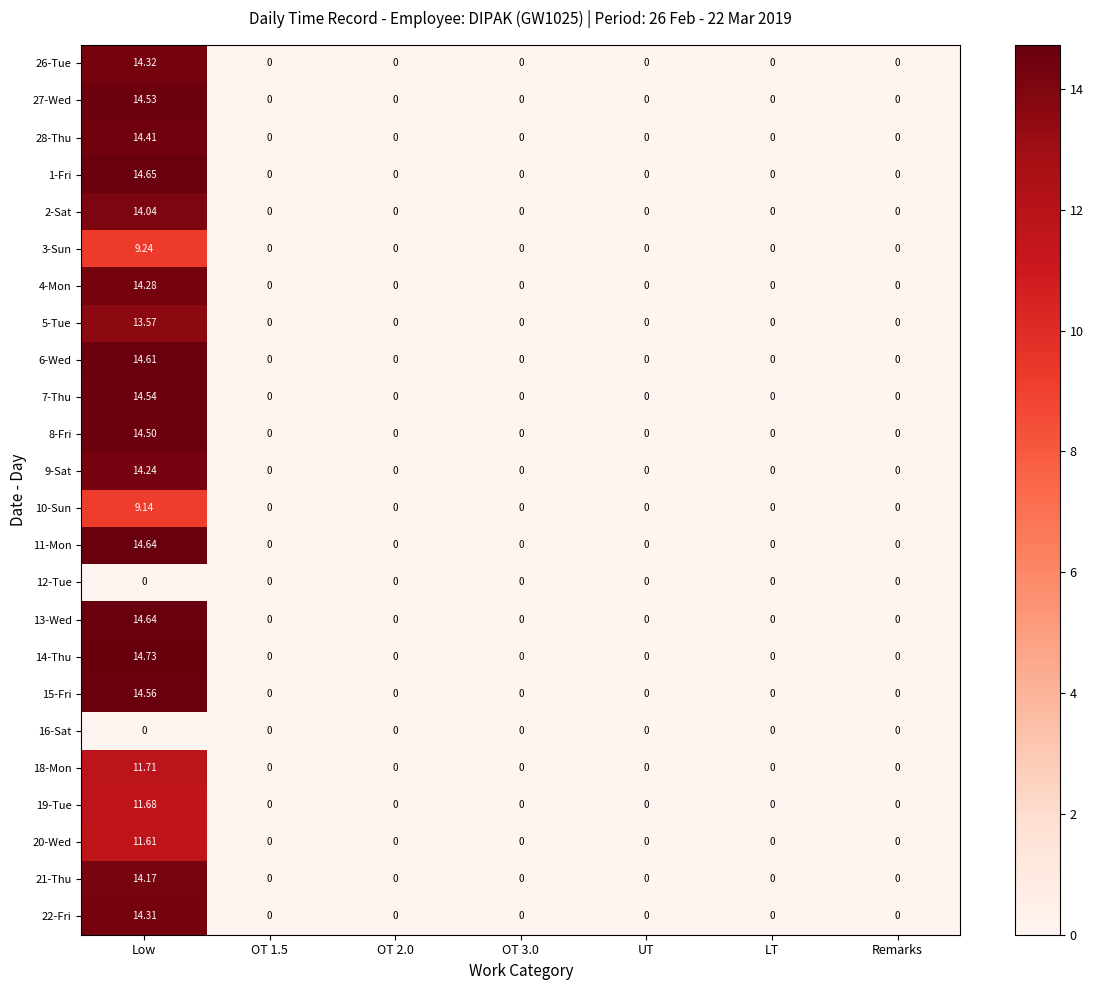

Is the value of 8-Fri at UT greater than the value of 1-Fri at Low?

No